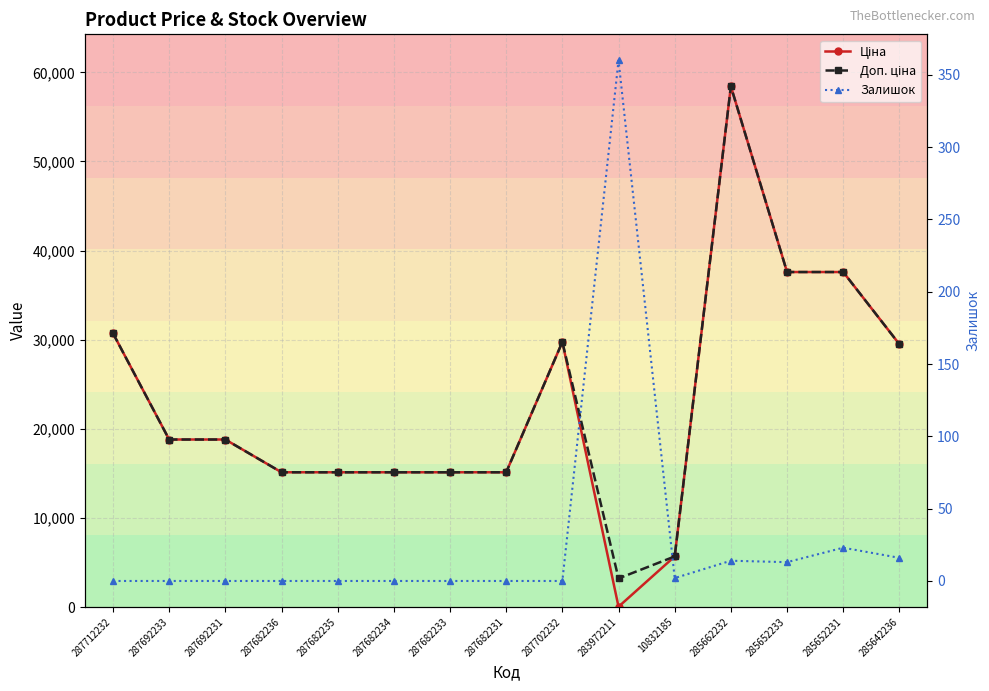

At which label is Доп. ціна closest to 30815?

287712232